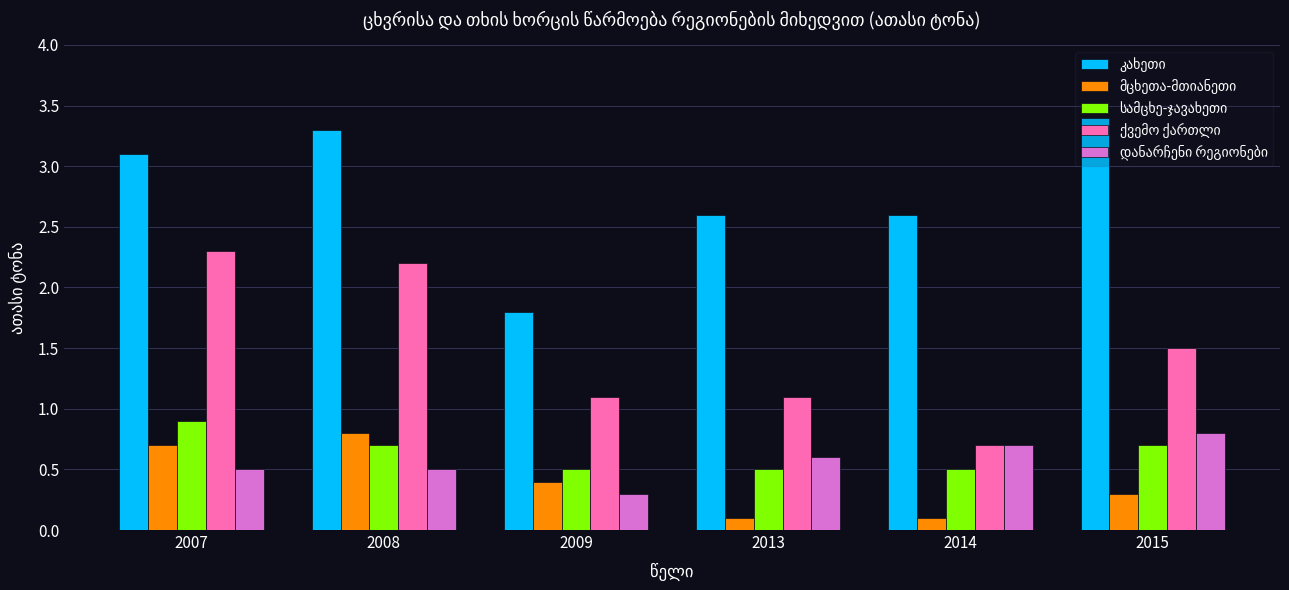

What is the total value across all series at 2009?

4.1